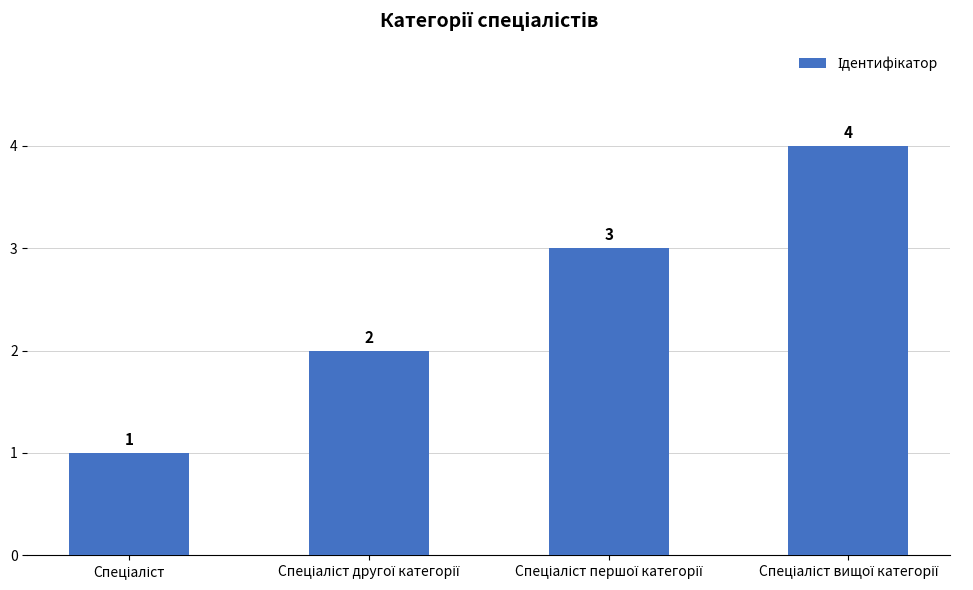

How many values are between 2 and 4?

3